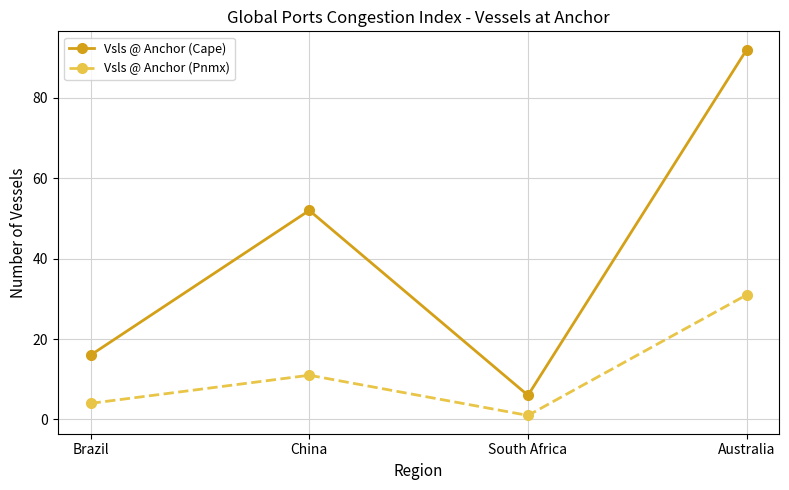

List the labels in order of Vsls @ Anchor (Cape) value, smallest first.

South Africa, Brazil, China, Australia